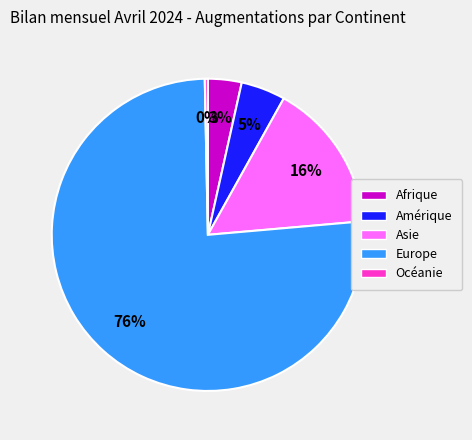

The Europe slice represents 83% of the pie. True or false?

False